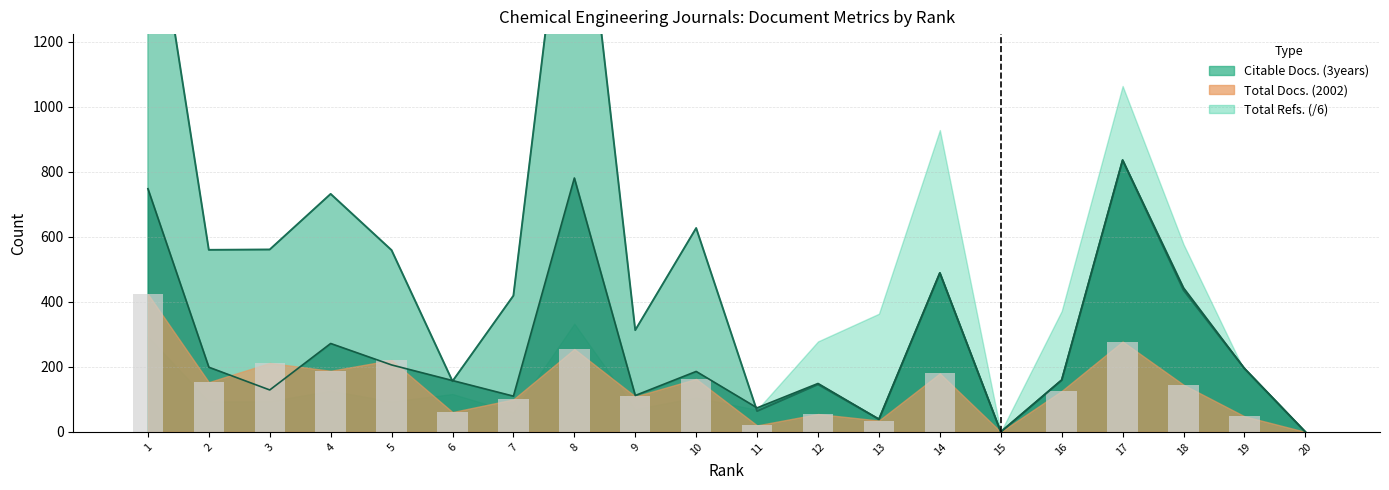

The Total Docs. (2002) series shows 29 at 12. True or false?

False